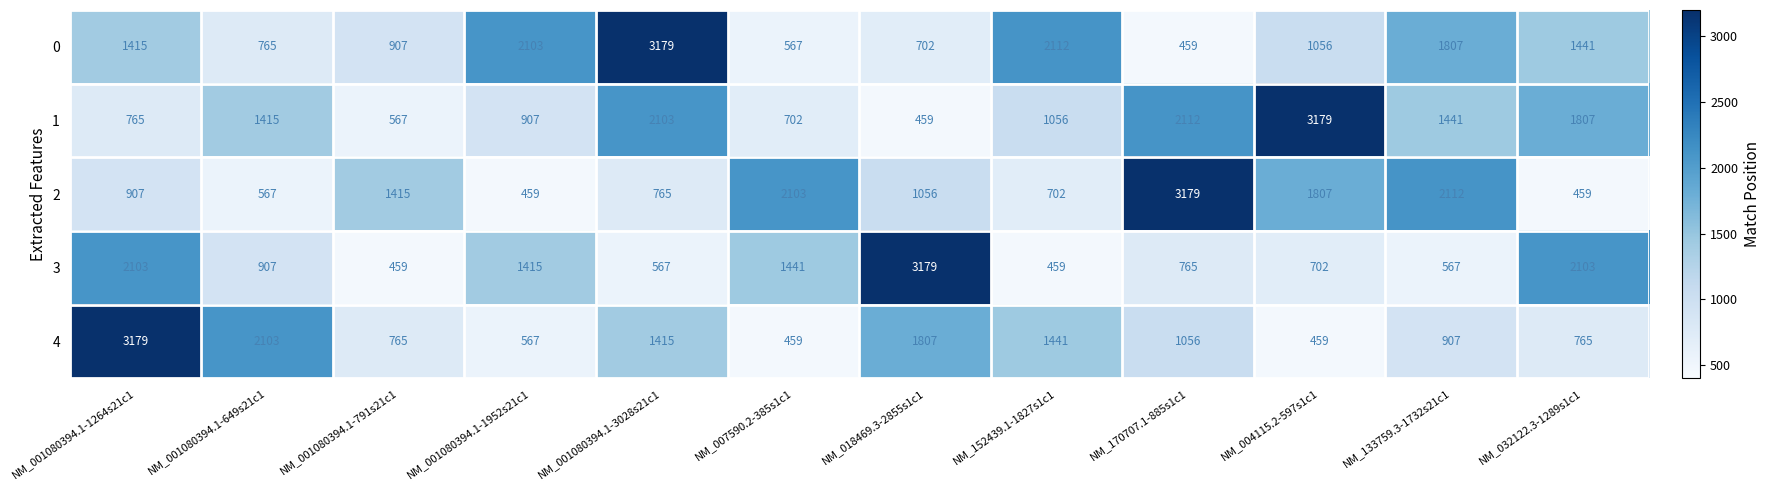

What is the spread (max minus min) of values at NM_170707.1-885s1c1?

2720